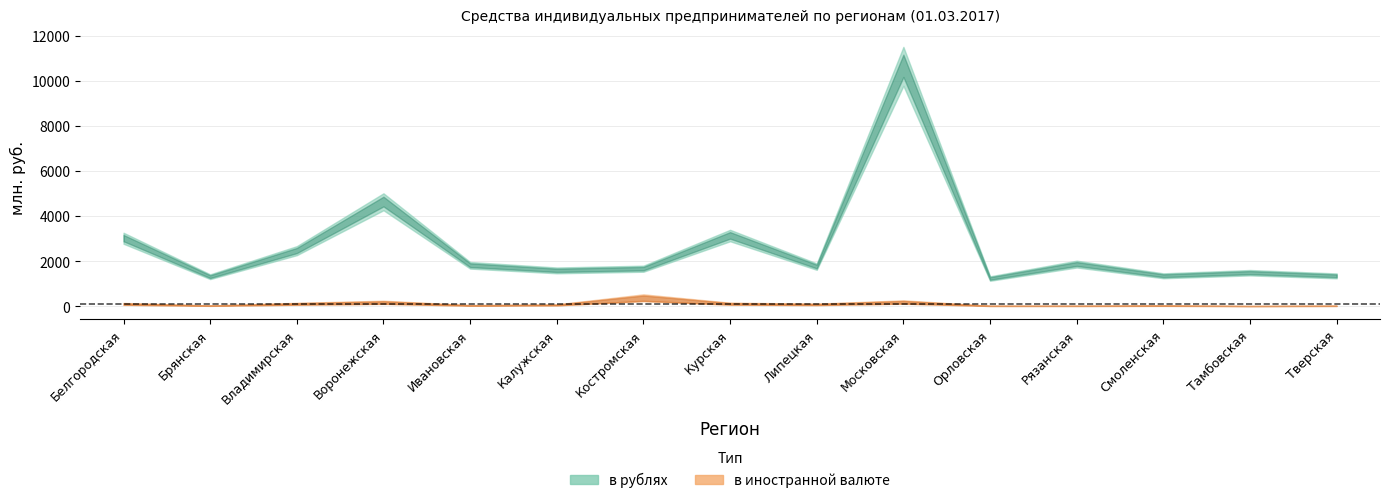

How many data points in в рублях are less than 1754?

7